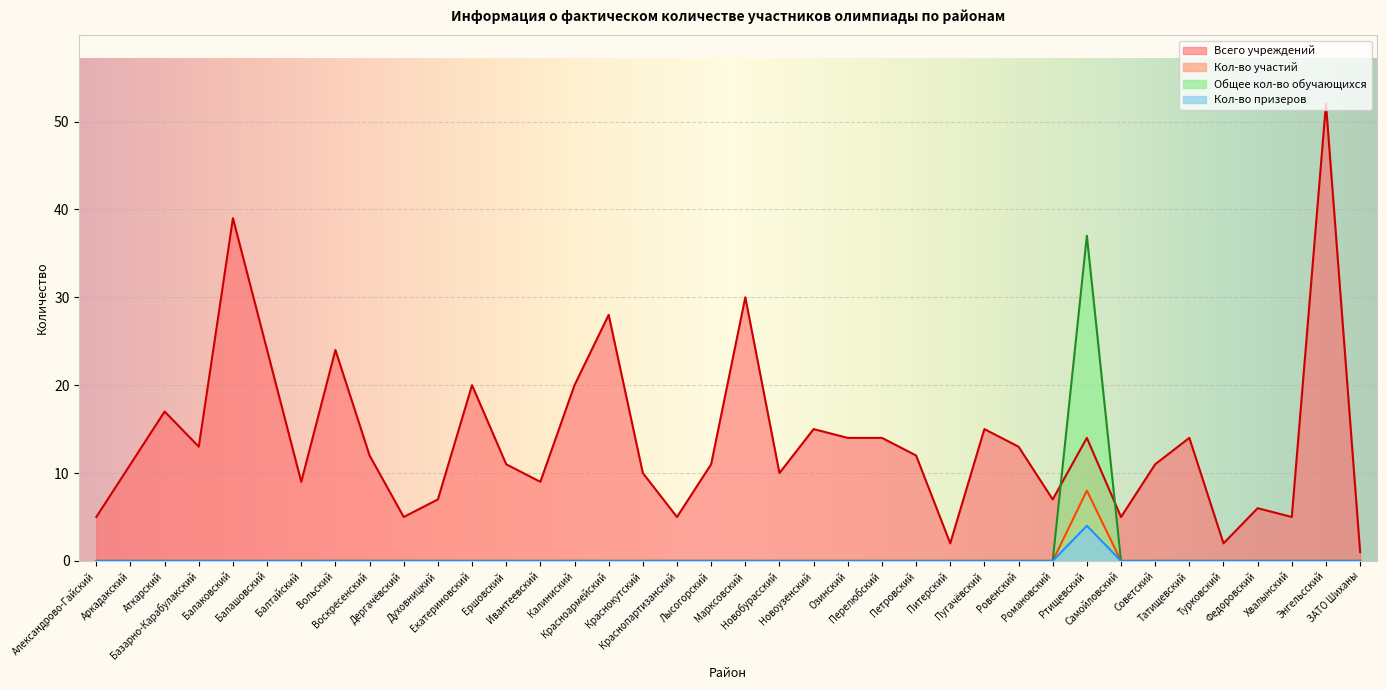

The value of Кол-во призеров at Новоузенский is 1. True or false?

False